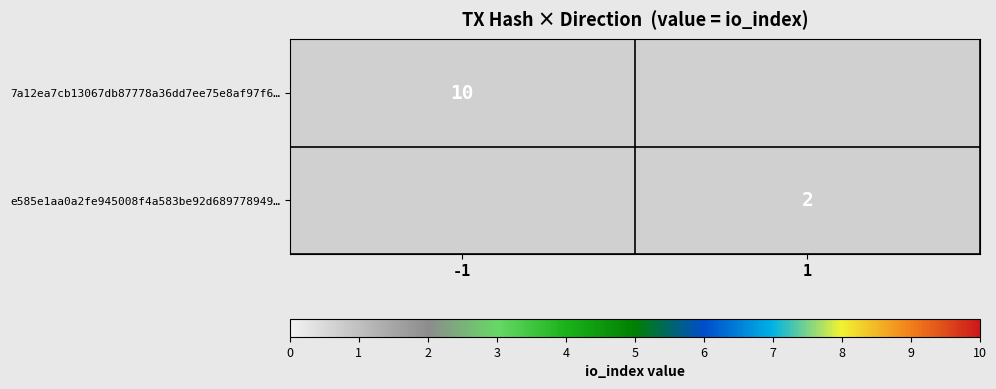

True or false: e585e1aa0a2fe945008f4a583be92d689778949… has a value of 3.6 at 1.

False